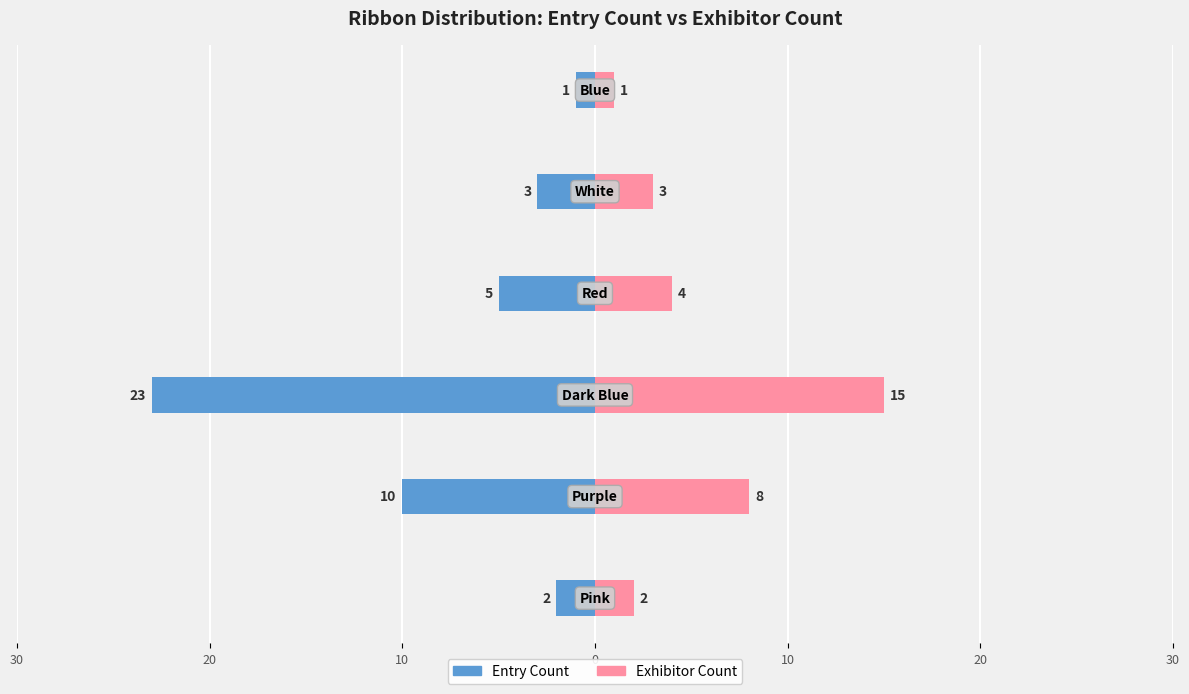

Reading right to left, extract all data points from this chart.

Entry Count: -1	-3	-5	-23	-10	-2
Exhibitor Count: 1	3	4	15	8	2